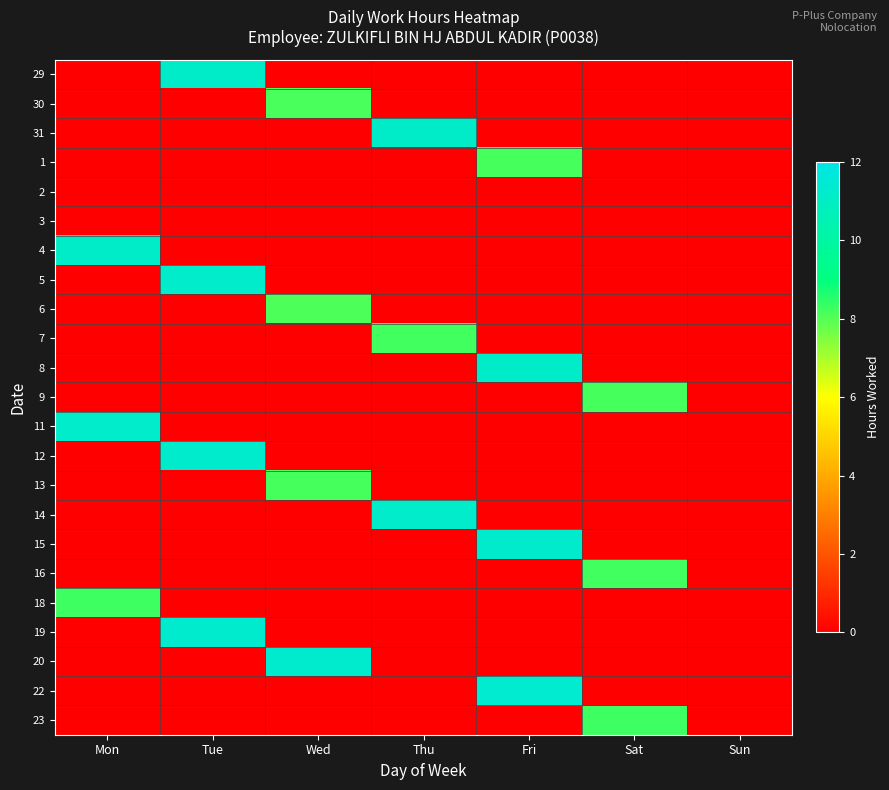

At Tue, list the series in order from largest to smallest.

19, 12, 5, 29, 30, 31, 1, 2, 3, 4, 6, 7, 8, 9, 11, 13, 14, 15, 16, 18, 20, 22, 23